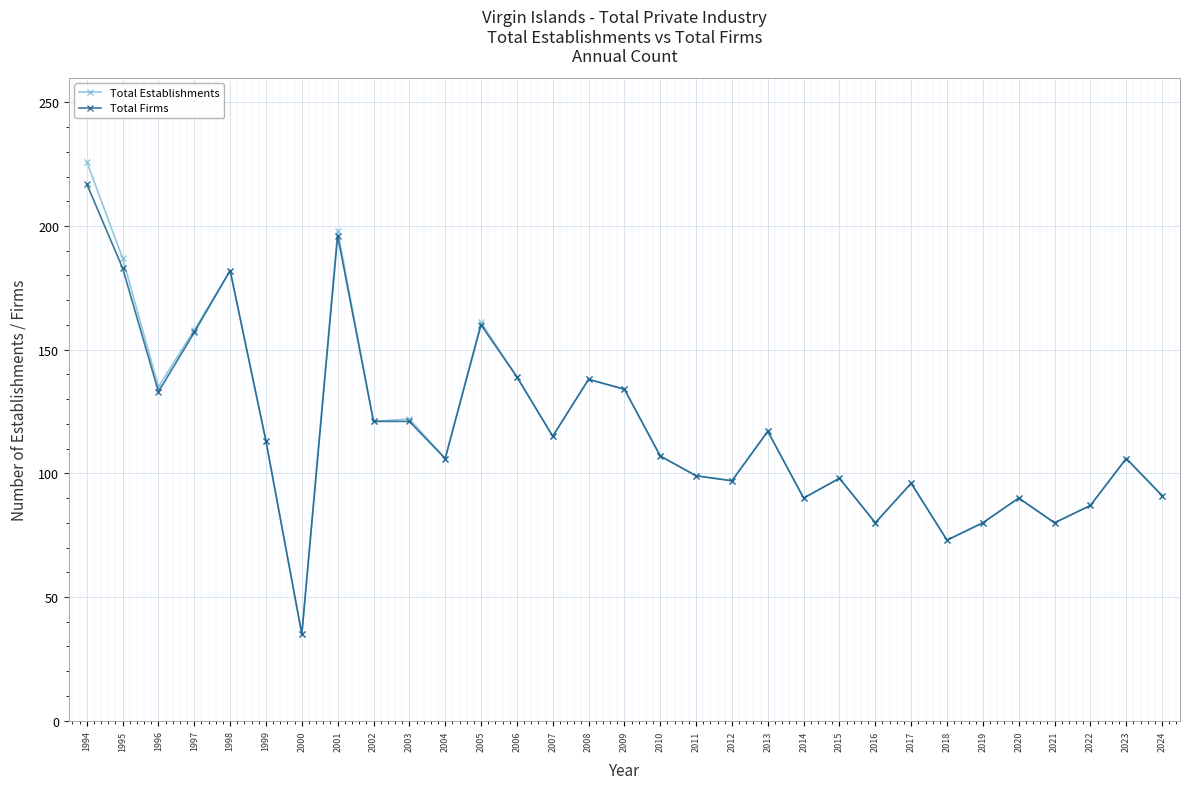

What is the value of the Total Firms point at the 1st from the left?

217